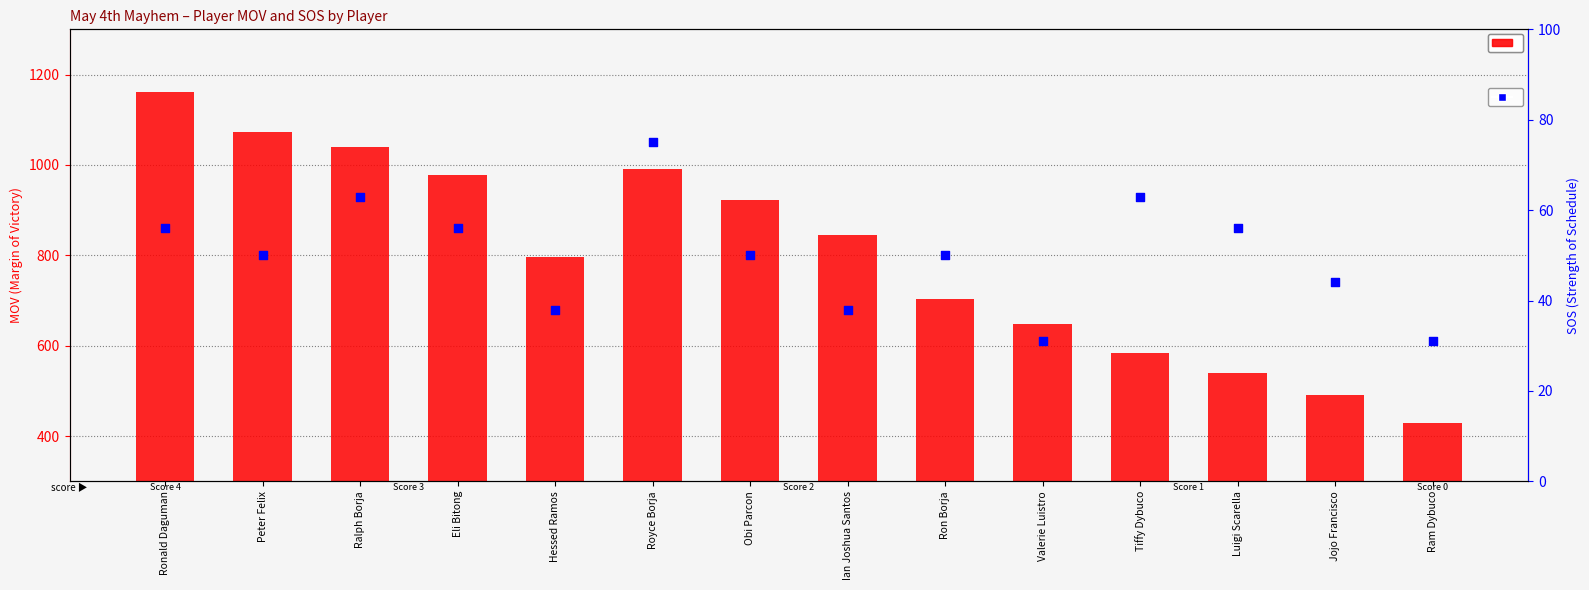

At how many categories does at least one series exceed 826?

7